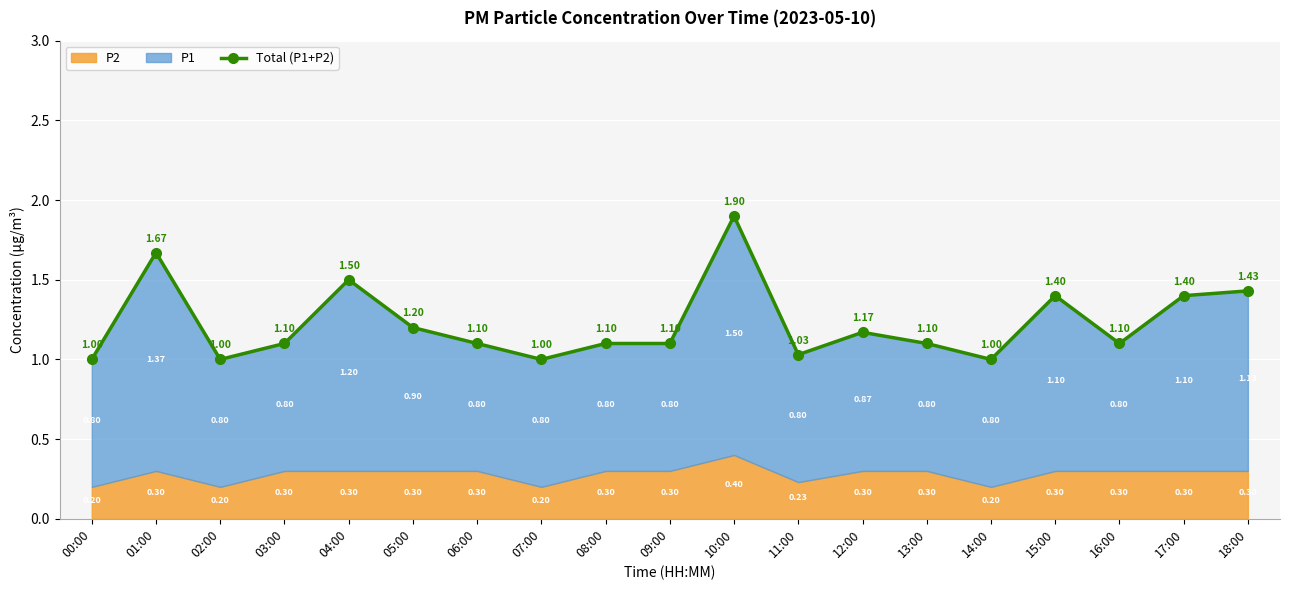

True or false: the data has more than 0 interior local peaks.

True